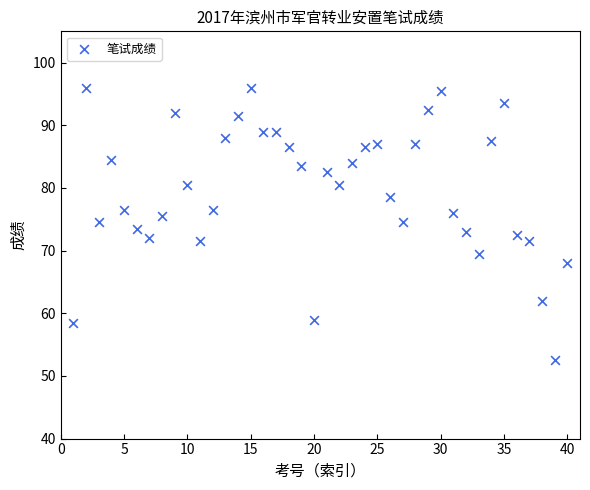

What is the range of Y values (max minus min)?

43.5